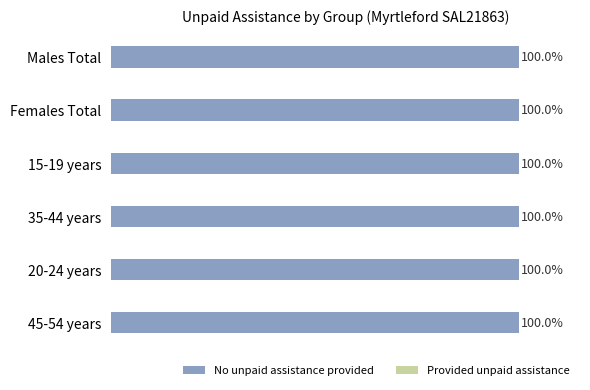

The value of No unpaid assistance provided at Females Total is 27. True or false?

False